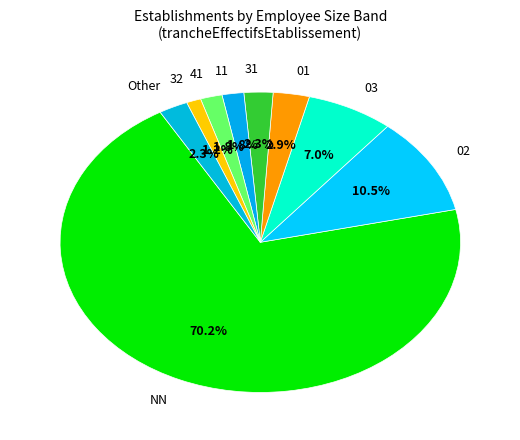

What is the total percentage of 31 and 41?

4.1%